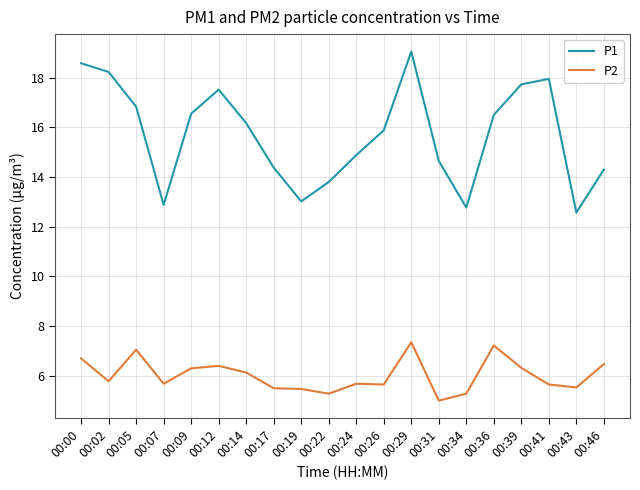

What is the difference between the second highest and second lowest values in the P1 series?

5.8